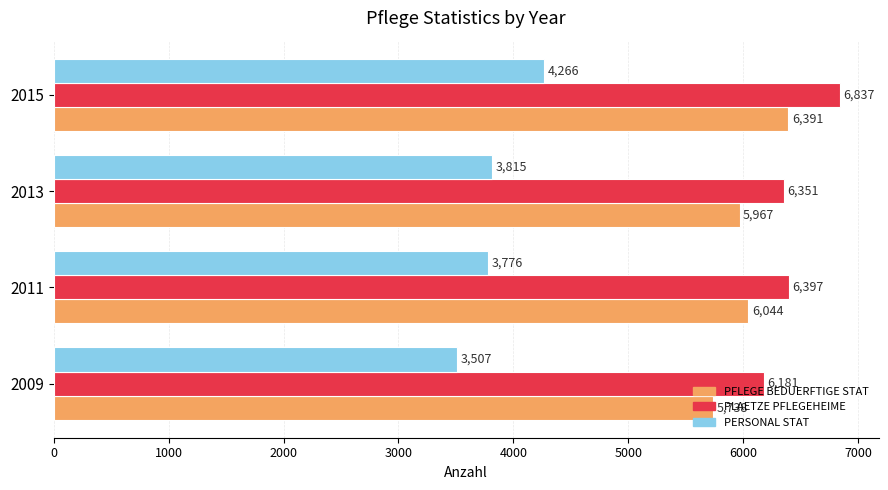

How many data points does each series have?

4